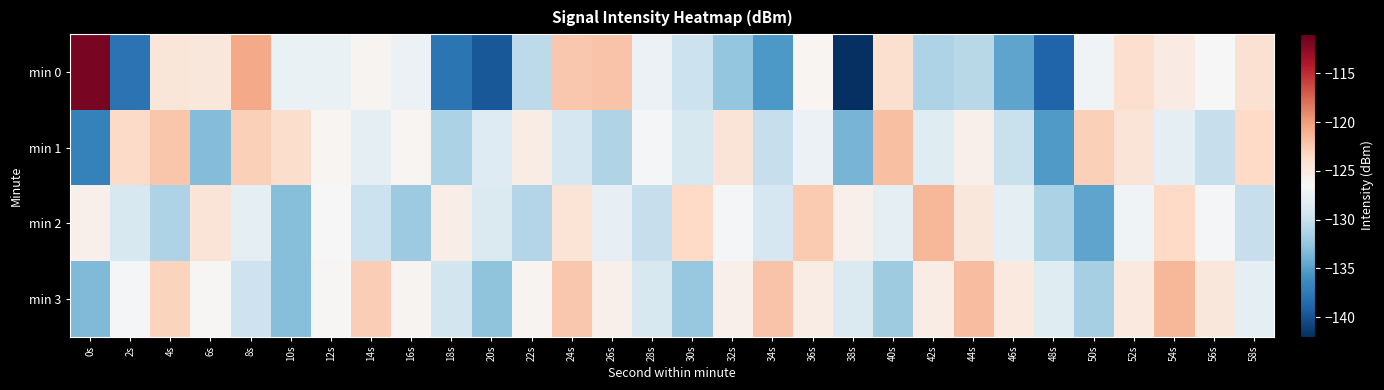

How many distinct data groups are displayed?

4